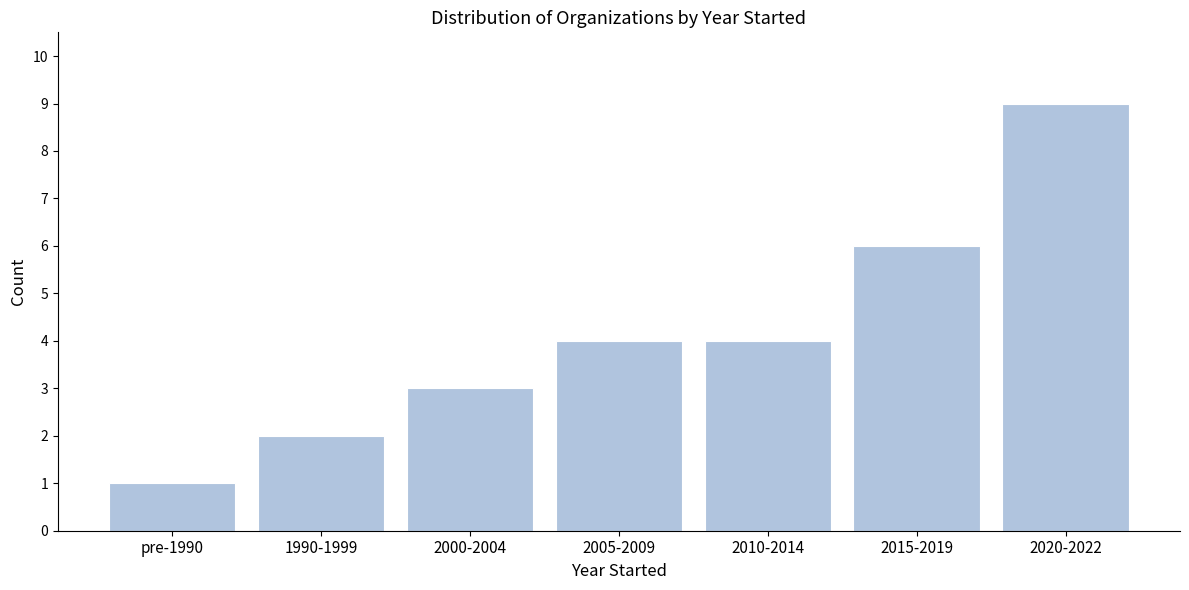

Reading right to left, extract all data points from this chart.

2020-2022=9	2015-2019=6	2010-2014=4	2005-2009=4	2000-2004=3	1990-1999=2	pre-1990=1